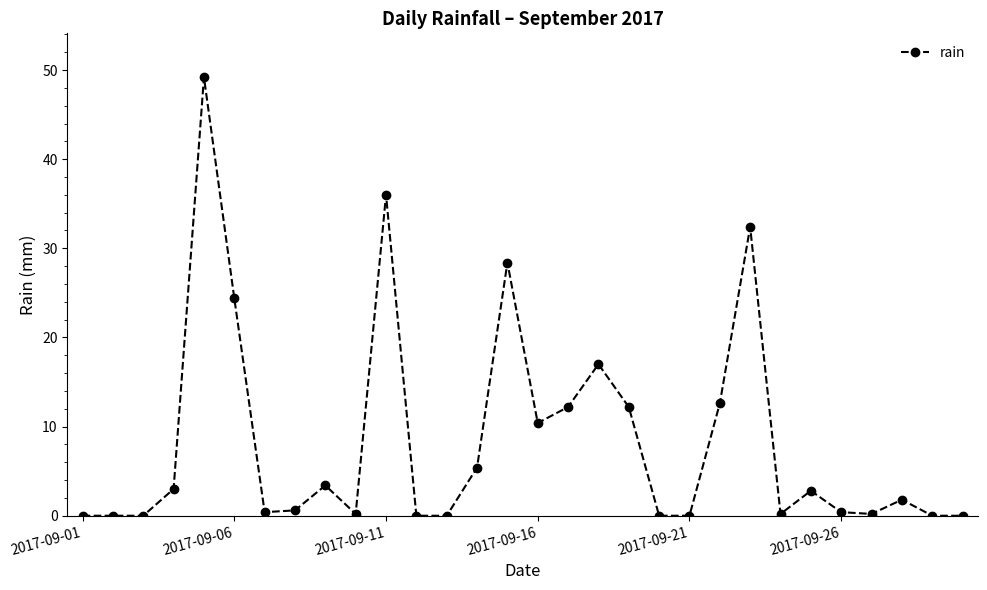

What is the sum of all values?

253.2